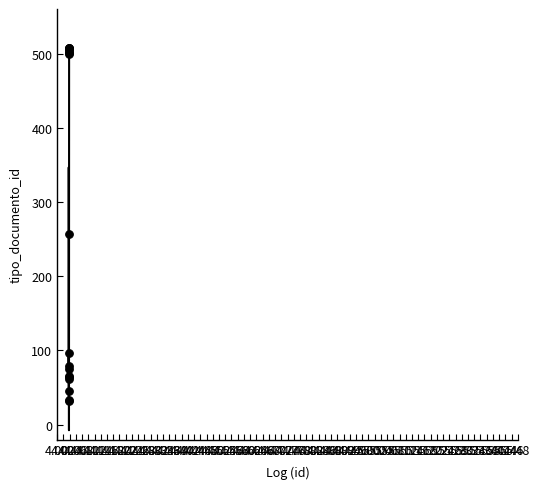

What Y value in the scatter plot is closest to 270?

257